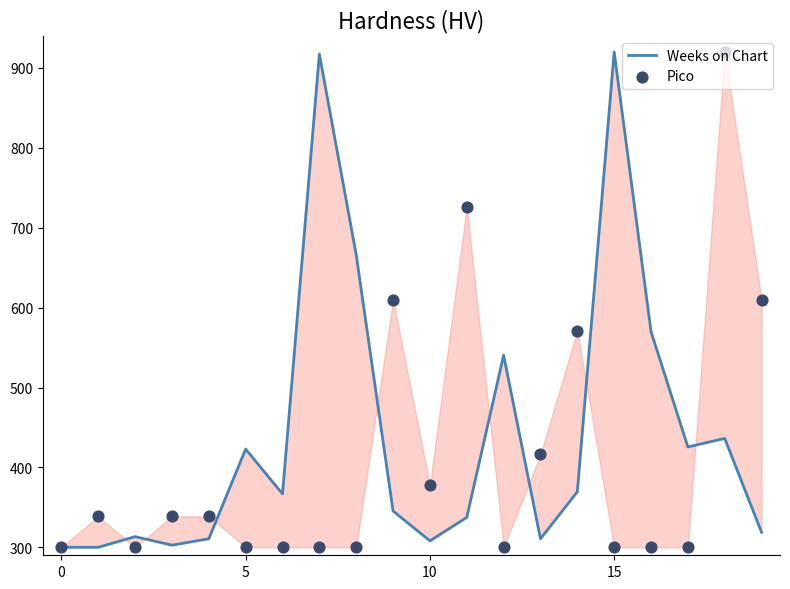

At how many categories does at least one series exceed 400?

13